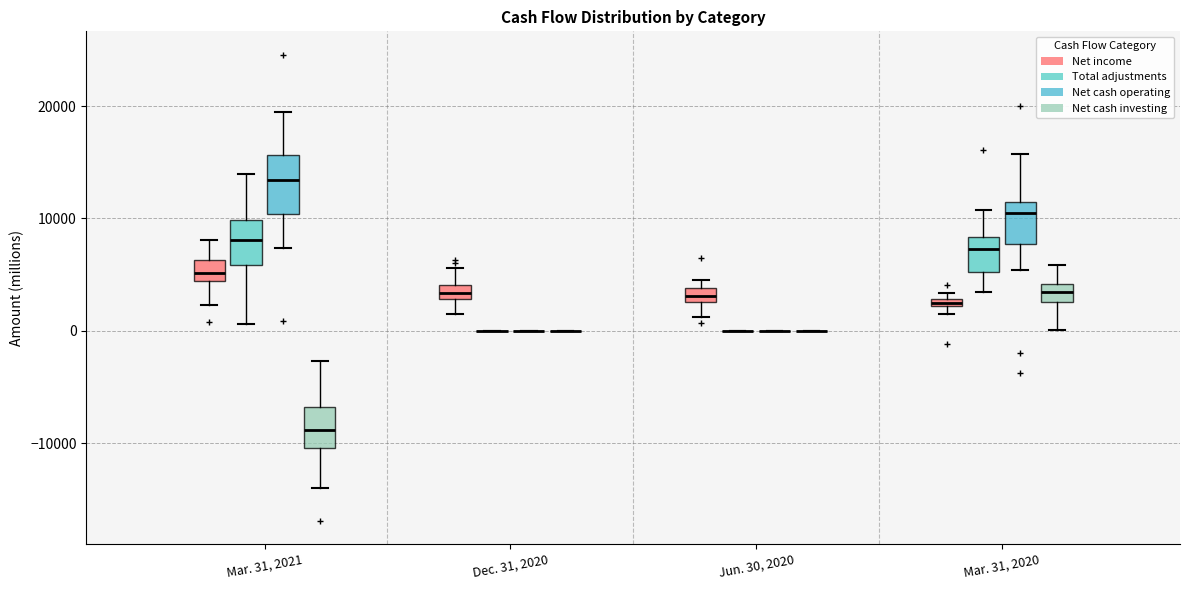

Where is the lower edge of the box for Mar. 31, 2021 (Total adjustments) on the y-axis? The values are not printed on the chart, so give them approximately, as read against the axis.

6000